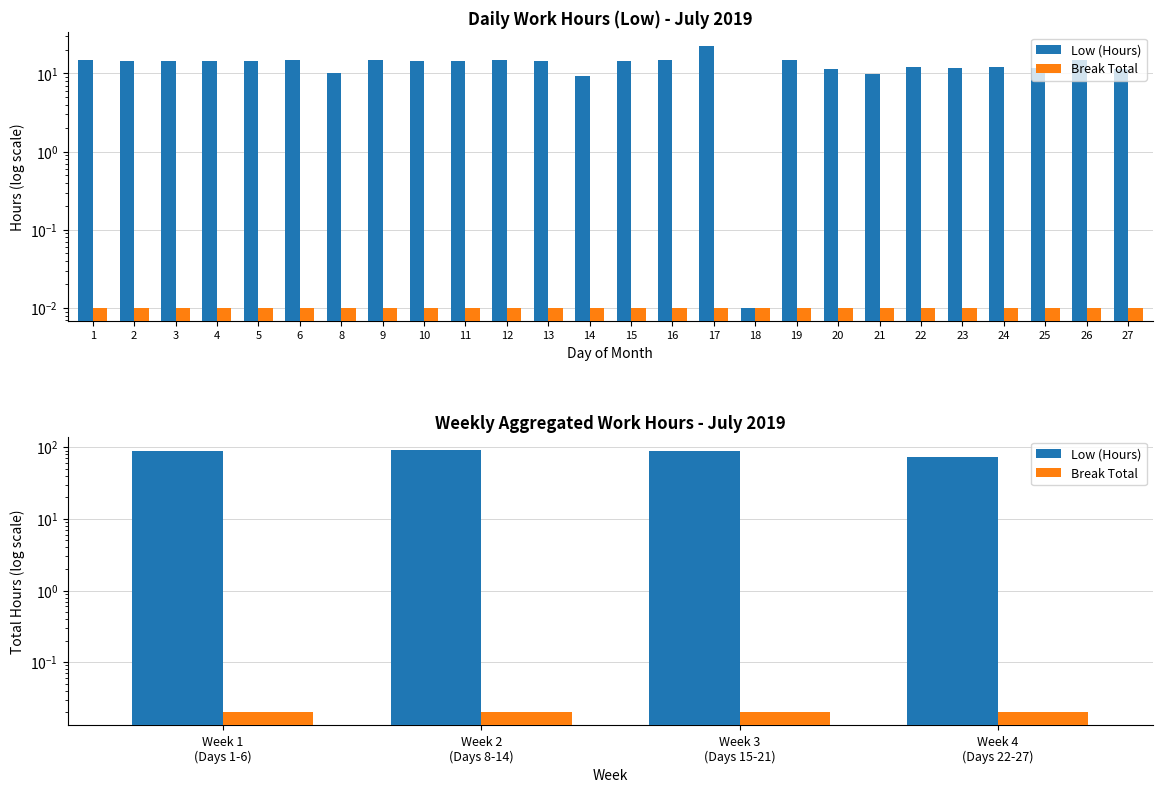

Rank the categories by Low (Hours) value from highest to lowest.

Week 2 (Days 8-14), Week 3 (Days 15-21), Week 1 (Days 1-6), Week 4 (Days 22-27)